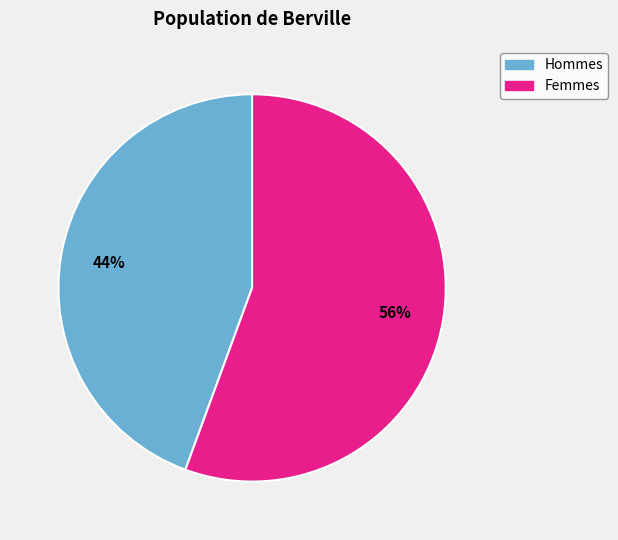

To the nearest percent, what is the average slice percentage?

50%